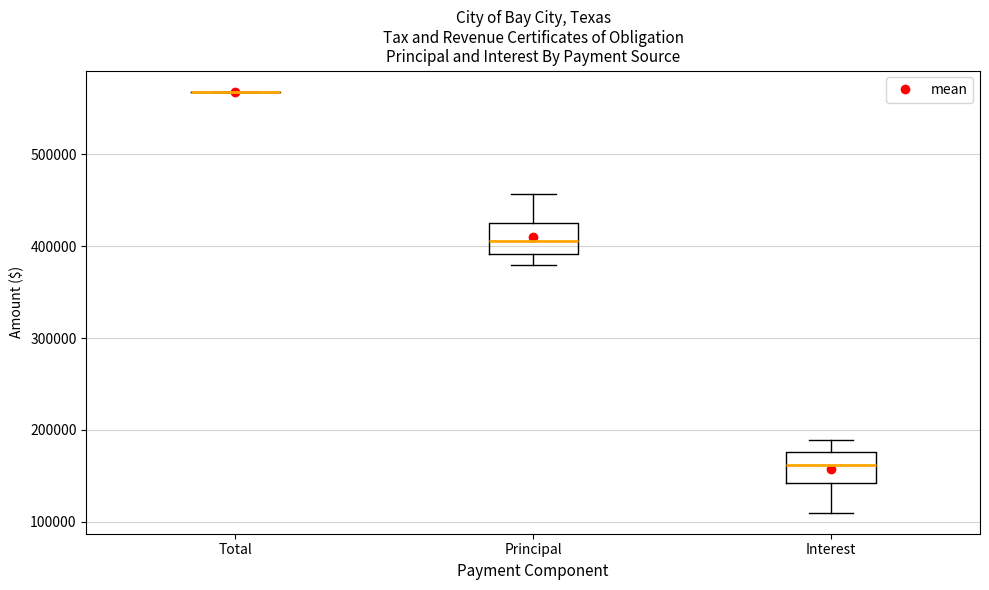

Reading left to right, transcribe this box plot: for each box, give where its median line is, the range the box spans, and where its two whiskers end, as read against the y-axis. The values are not printed on the chart, so give them approximately, as read against the axis.

Total: box collapsed to a line at 570000, whiskers 570000 to 570000
Principal: median 410000, box 390000 to 430000, whiskers 380000 to 460000
Interest: median 160000, box 140000 to 180000, whiskers 110000 to 190000